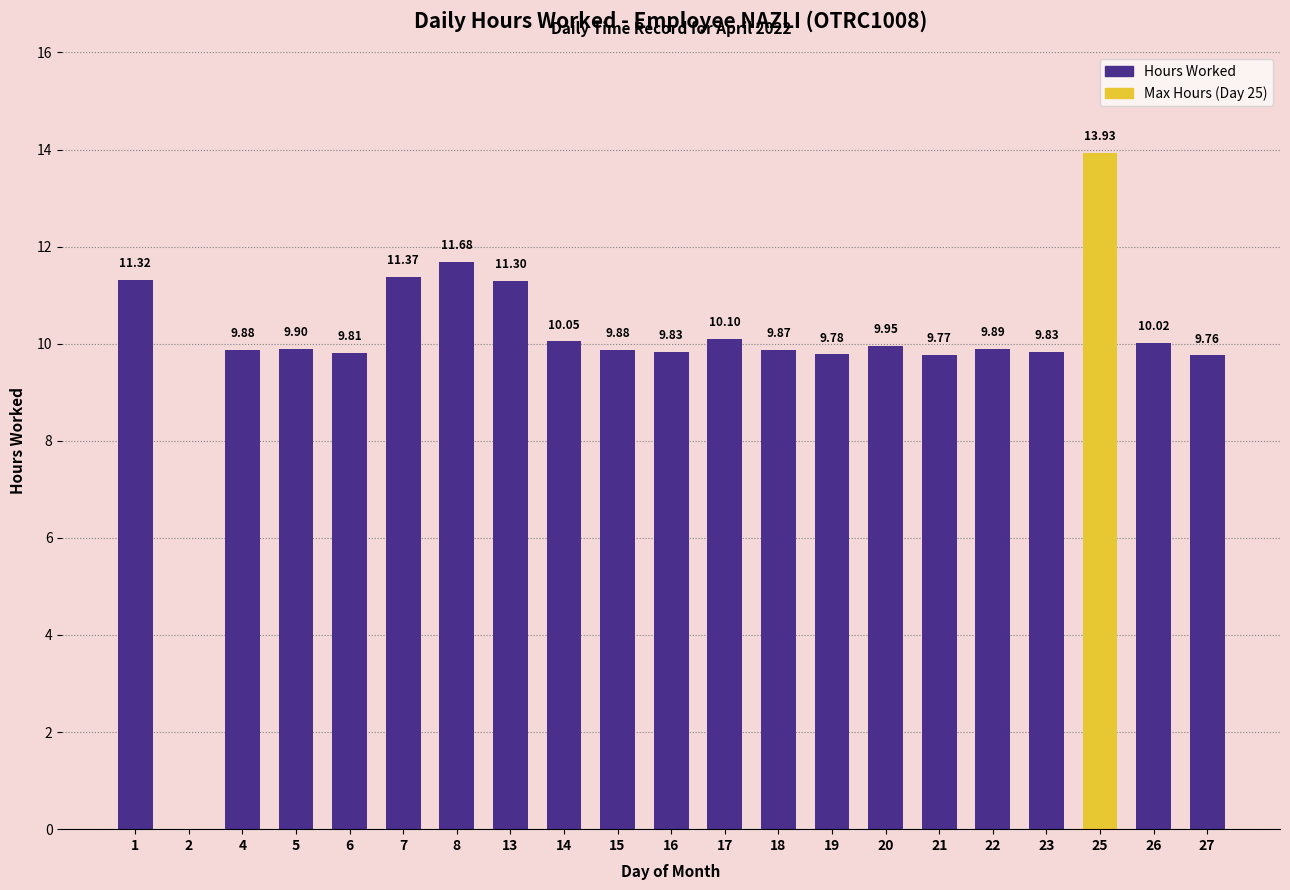

How many positive values are there?

20